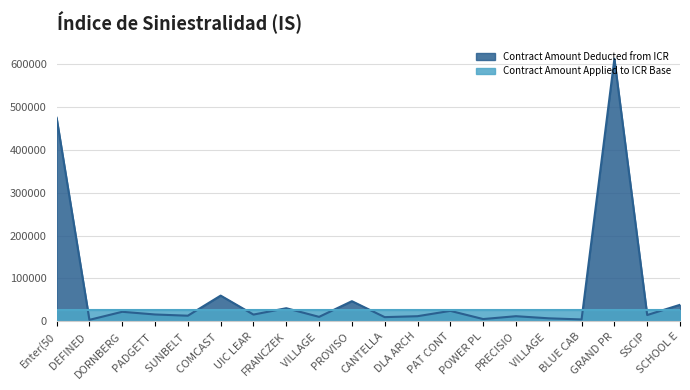

List the labels in order of value, largest first.

GRAND PR, Enter(50, COMCAST, PROVISO, SCHOOL E, FRANCZEK, PAT CONT, DORNBERG, PADGETT, UIC LEAR, SSCIP, SUNBELT, PRECISIO, DLA ARCH, VILLAGE, CANTELLA, VILLAGE, POWER PL, BLUE CAB, DEFINED